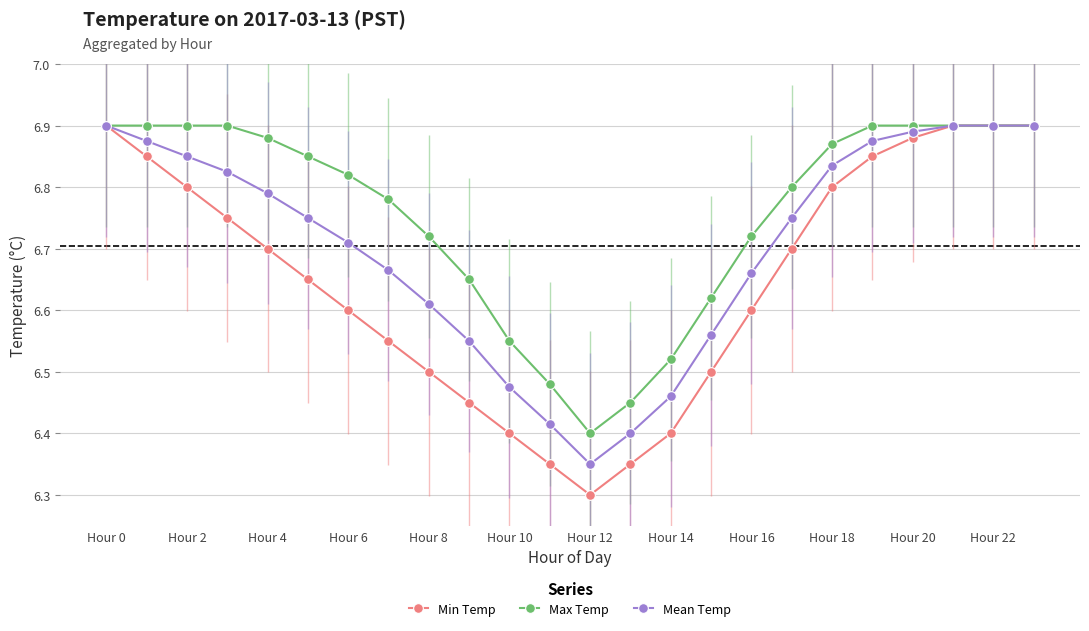

Which series has the largest range (max minus min)?

Min Temp